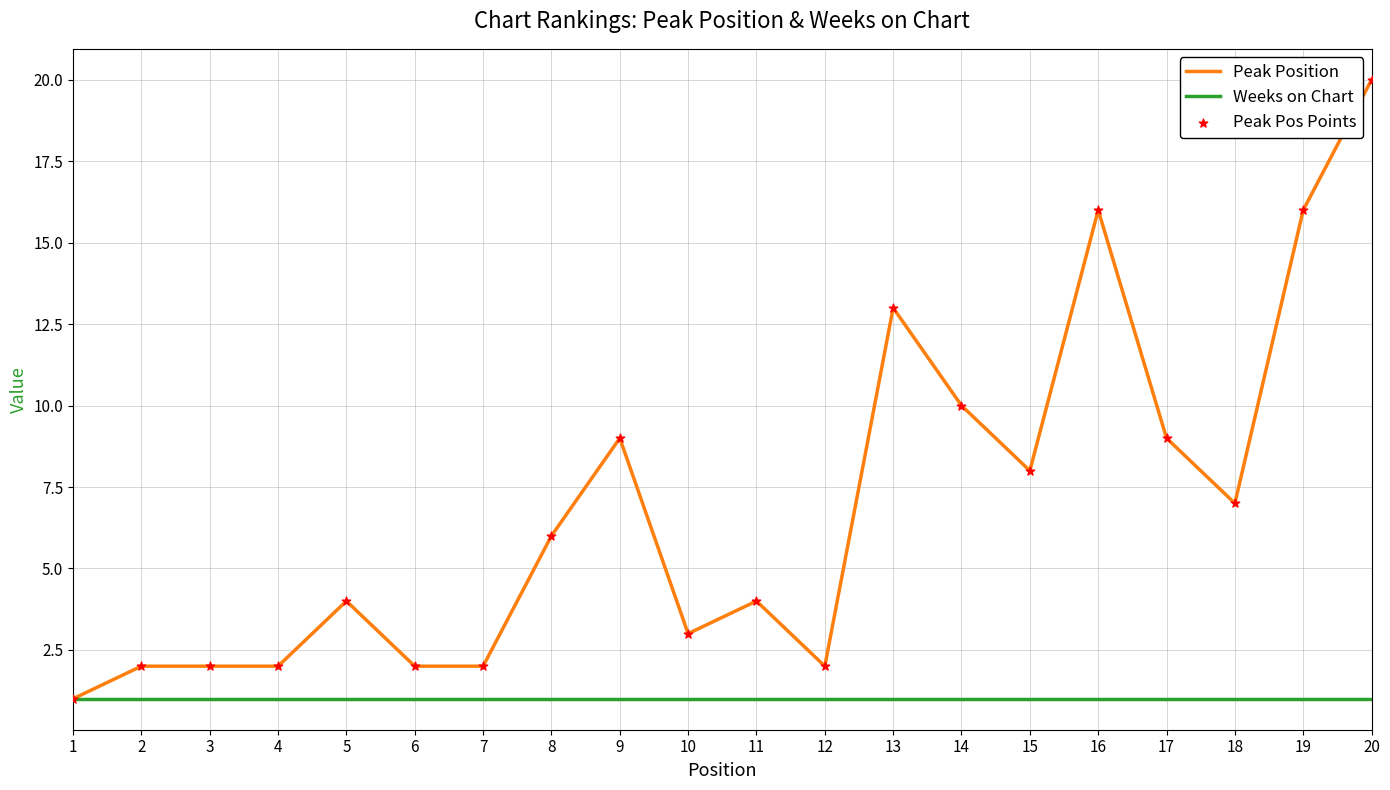

At which category is the sum across all series the highest?

20